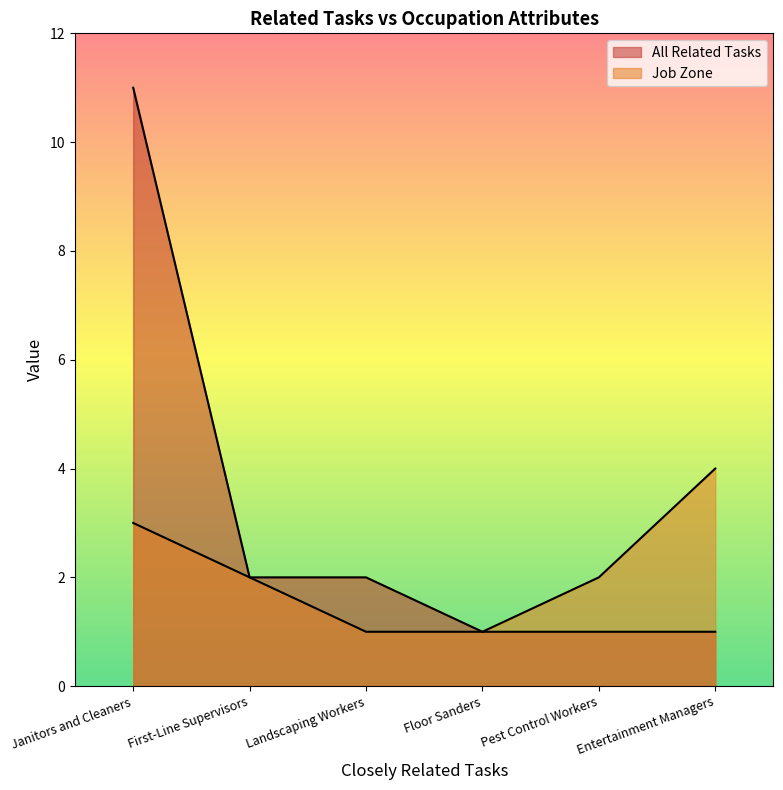

At how many categories does at least one series exceed 4?

1